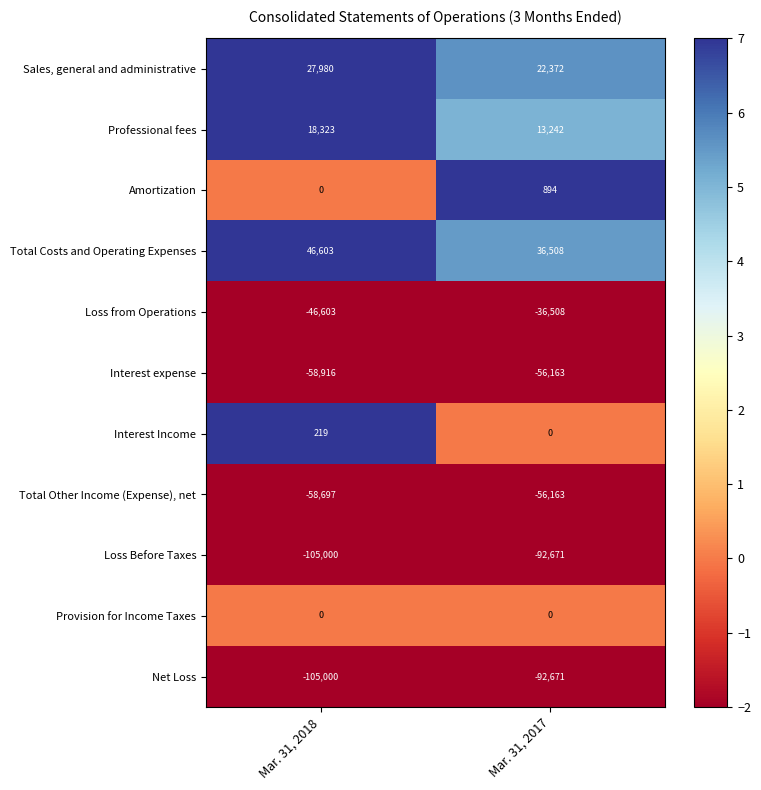

How many distinct data groups are displayed?

11